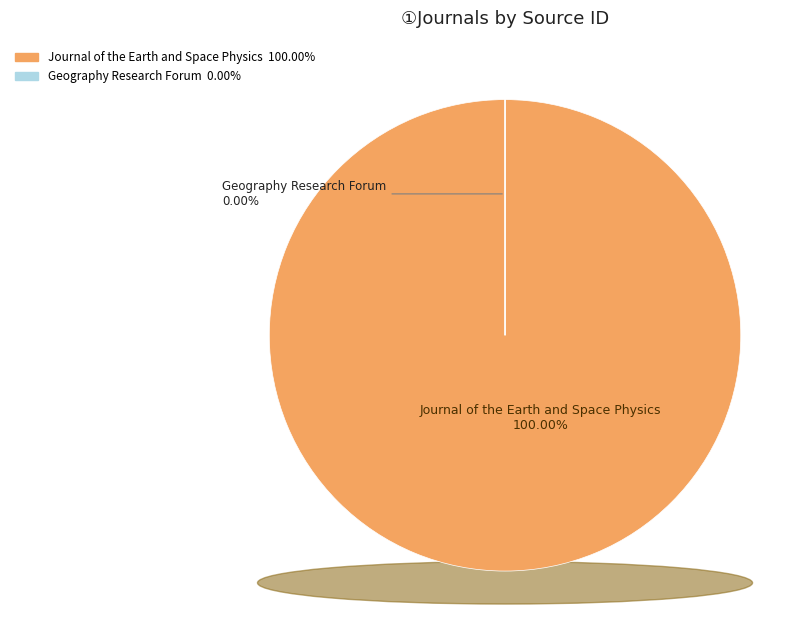

Is Journal of the Earth and Space Physics the majority of the pie?

Yes